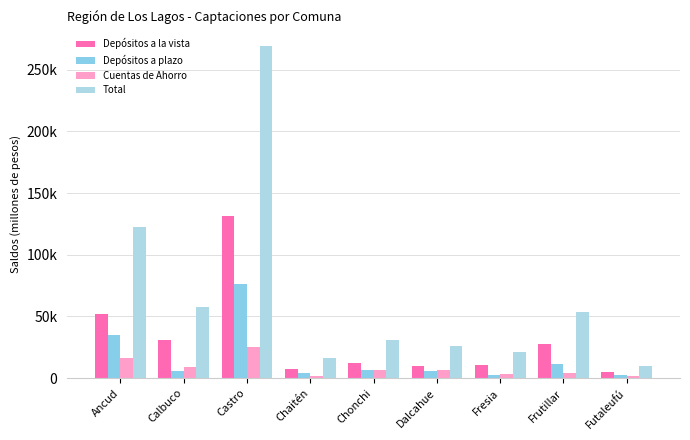

List the series in order of their peak value, lowest first.

Cuentas de Ahorro, Depósitos a plazo, Depósitos a la vista, Total